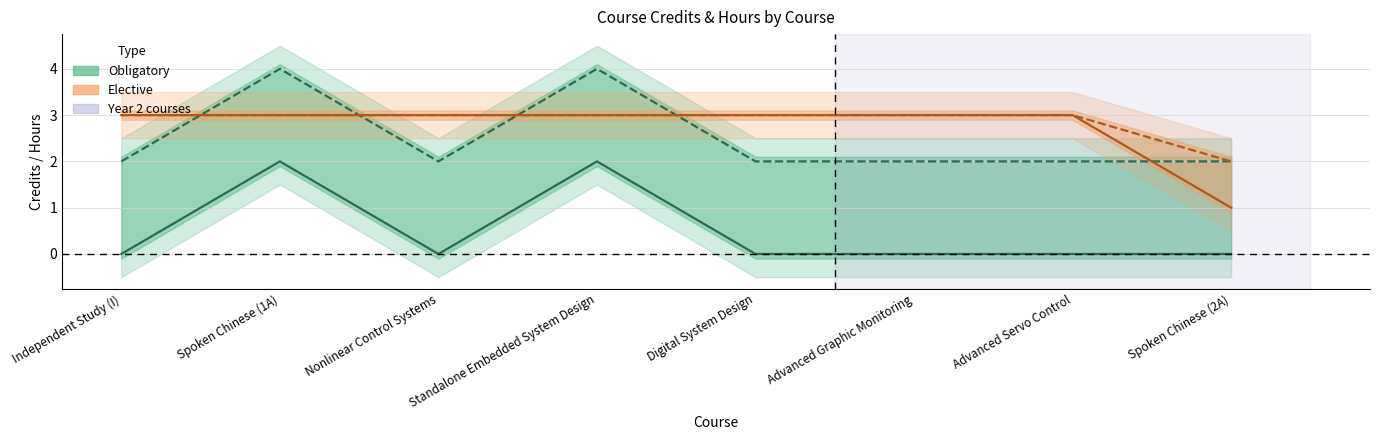

How many values in Obligatory credits are above zero?

2